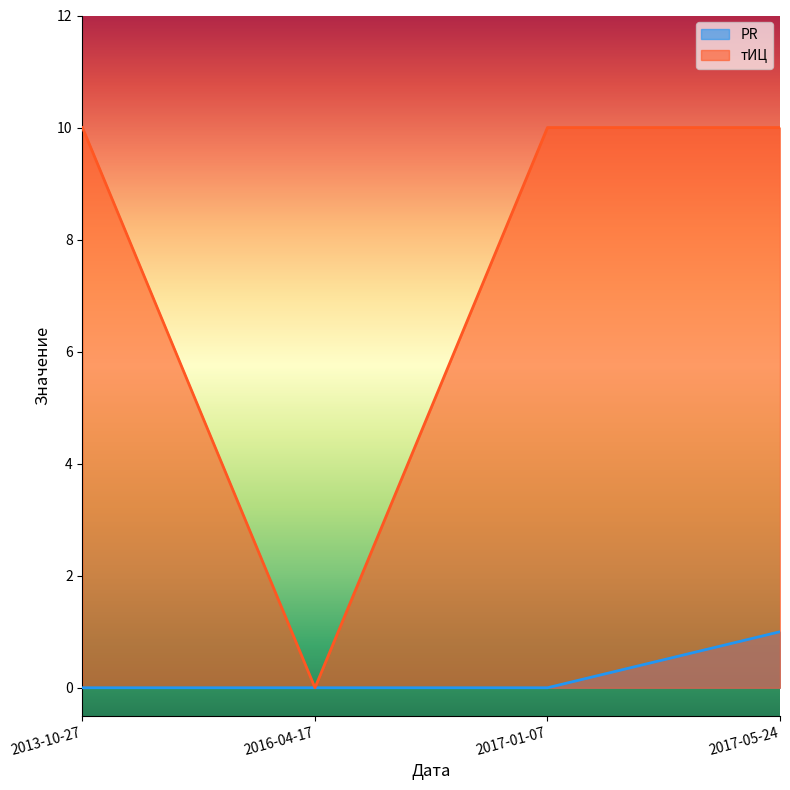

True or false: PR and тИЦ intersect in this chart.

False